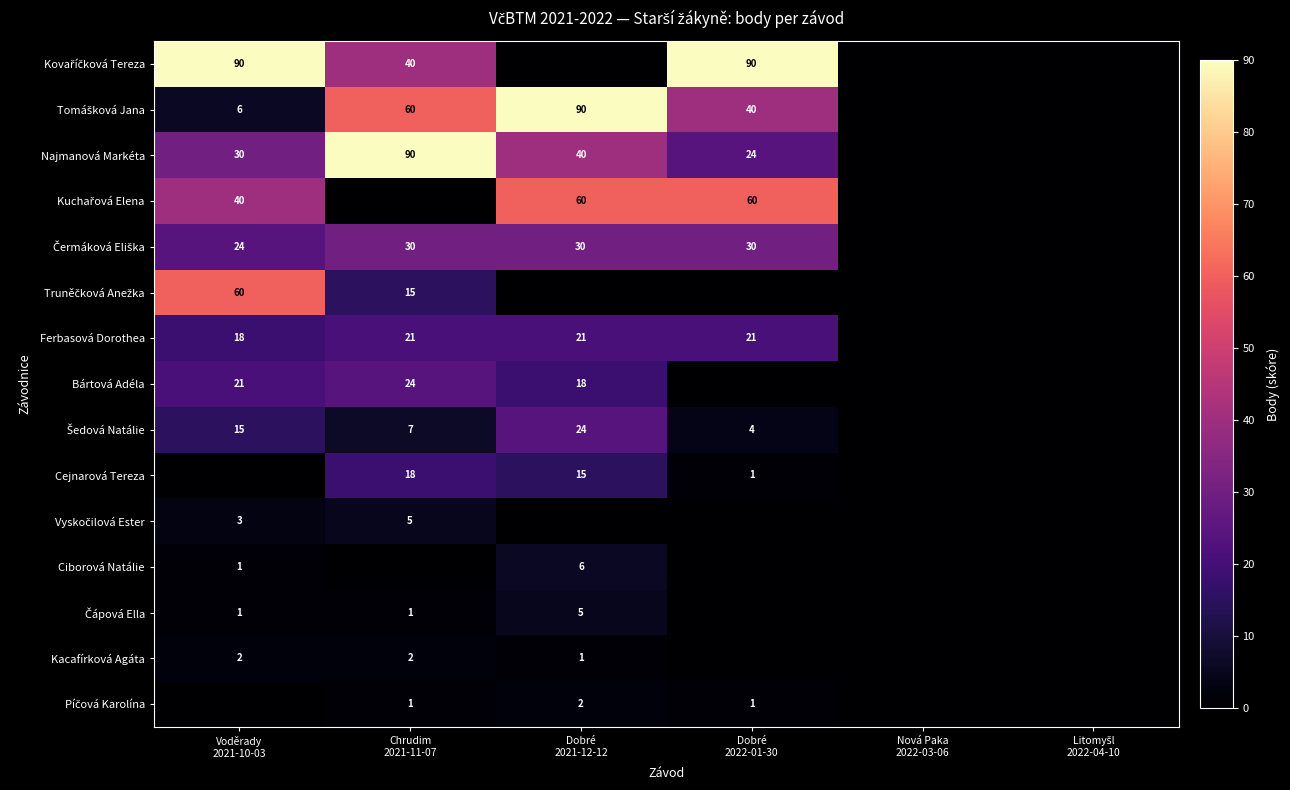

At which label does Kovaříčková Tereza first exceed 40?

Voděrady 2021-10-03